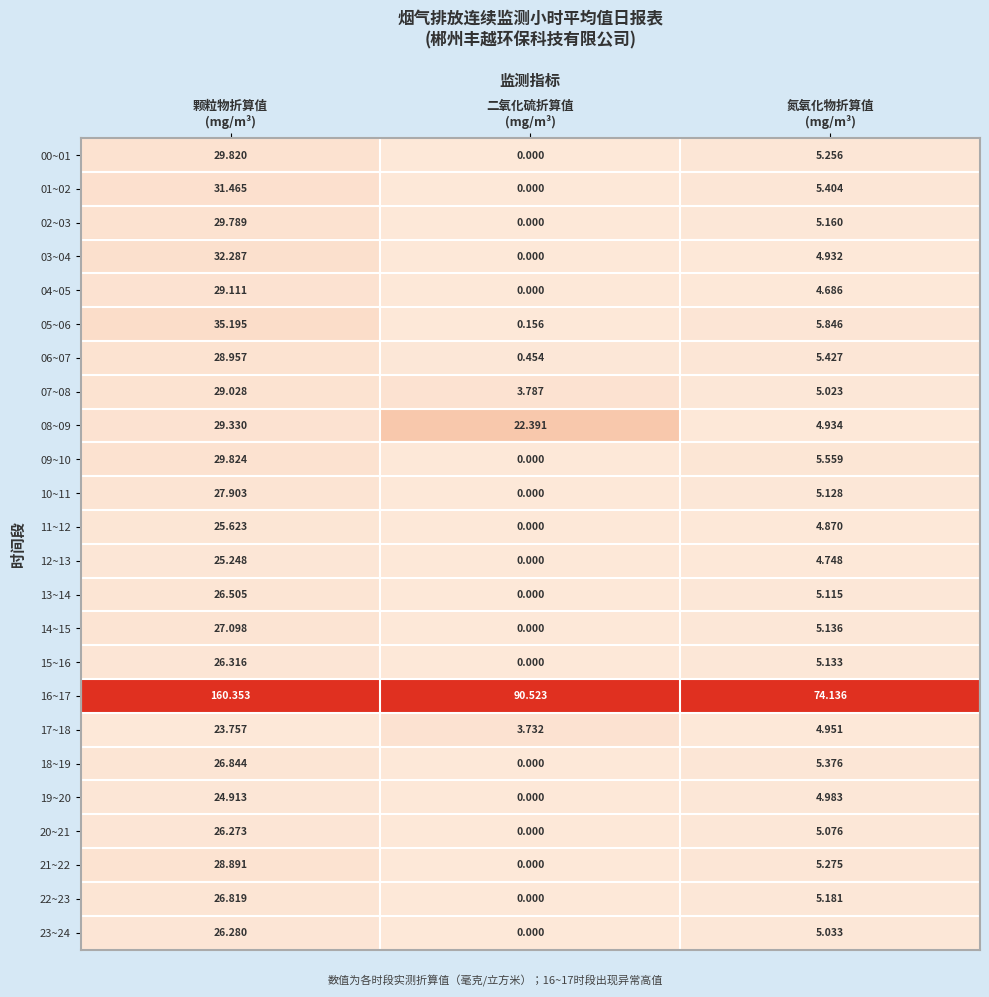

Which series has the largest total across all categories?

16~17